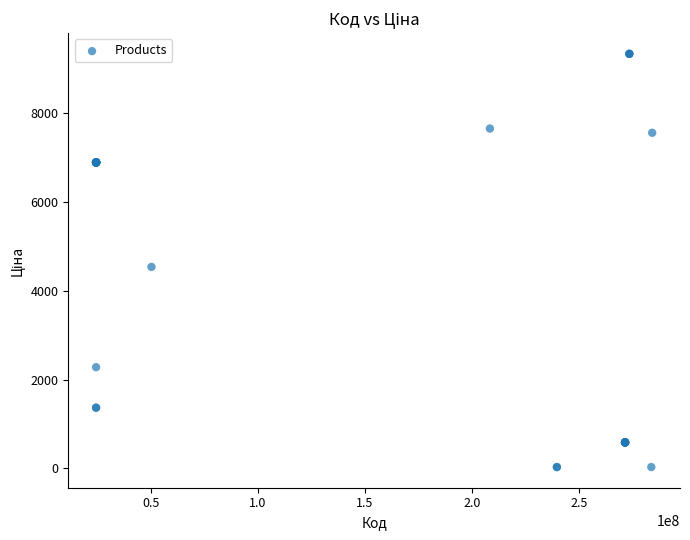

What Y value in the scatter plot is closest to 4676?

4531.4